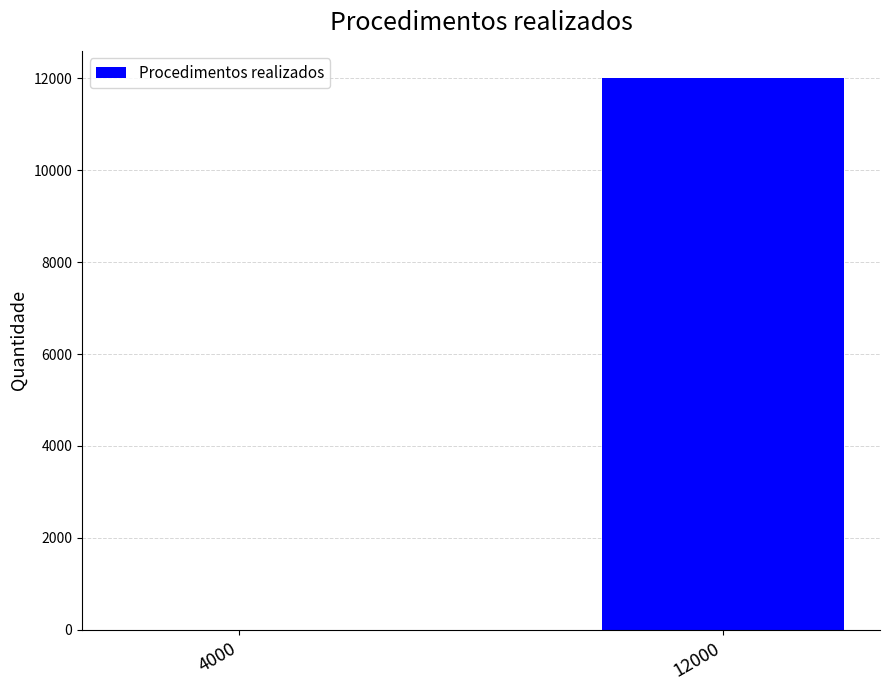

The value at 4000 is 3. True or false?

True